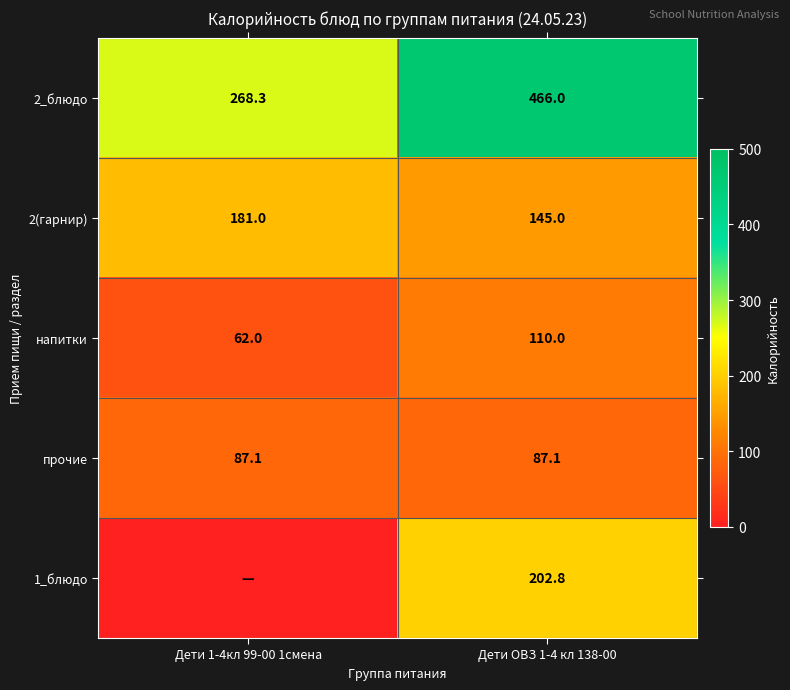

At Дети ОВЗ 1-4 кл 138-00, list the series in order from largest to smallest.

2_блюдо, 1_блюдо, 2(гарнир), напитки, прочие